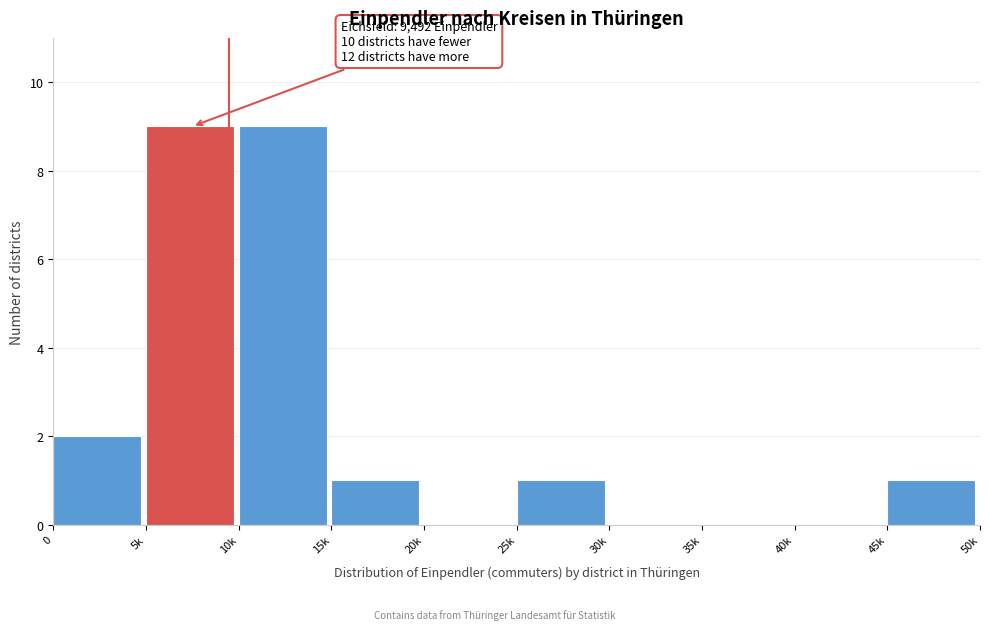

Reading left to right, what are all the values shown in this chart?

0=2	5k=9	10k=9	15k=1	20k=0	25k=1	30k=0	35k=0	40k=0	45k=1